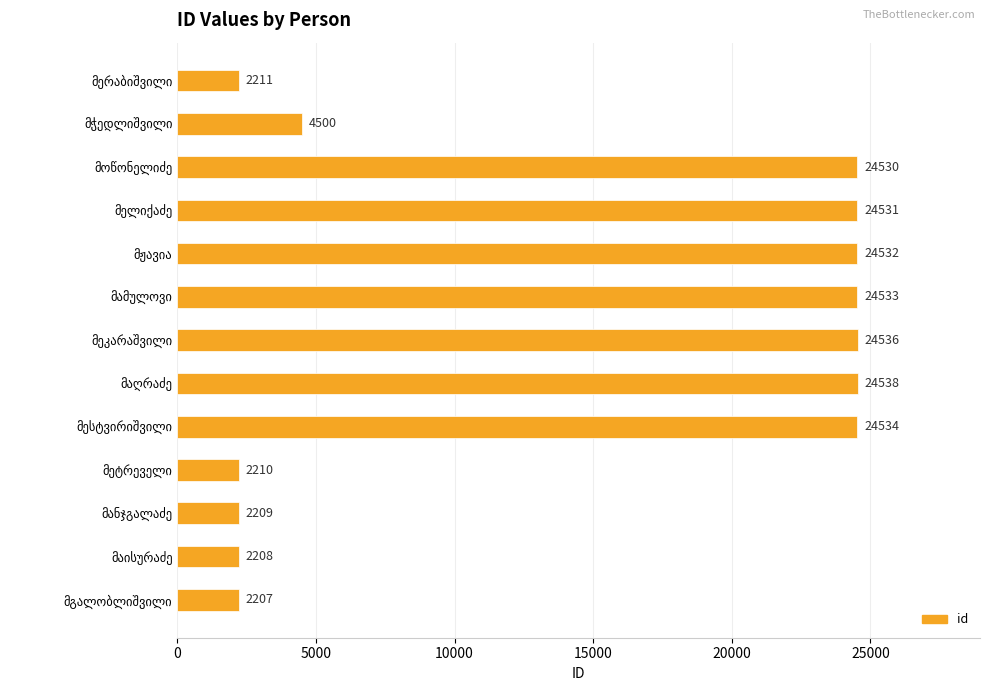

What is the maximum value shown in the chart?

24538